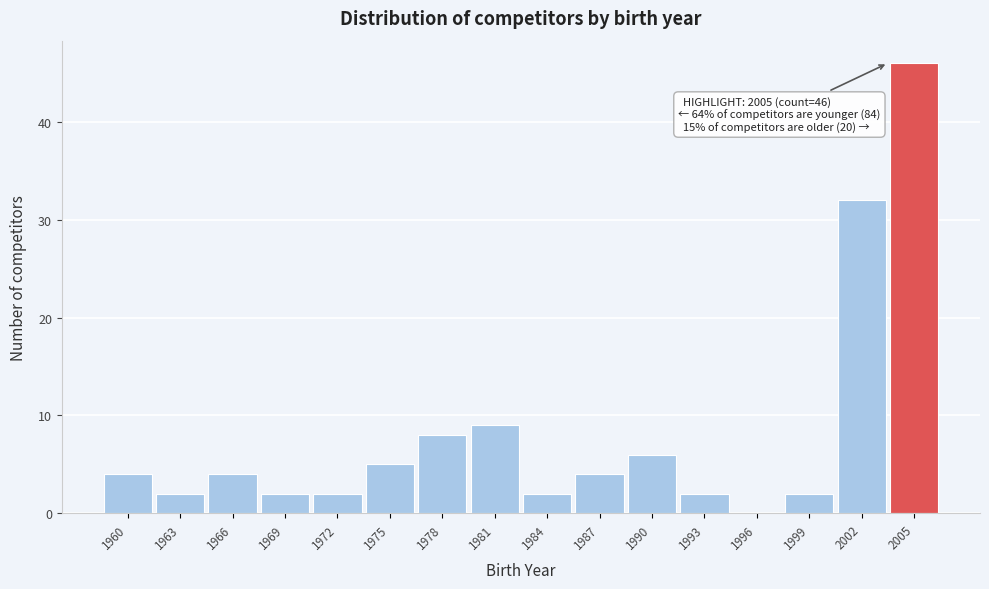

Reading left to right, list all the values displayed in this chart.

1960=4	1963=2	1966=4	1969=2	1972=2	1975=5	1978=8	1981=9	1984=2	1987=4	1990=6	1993=2	1996=0	1999=2	2002=32	2005=46